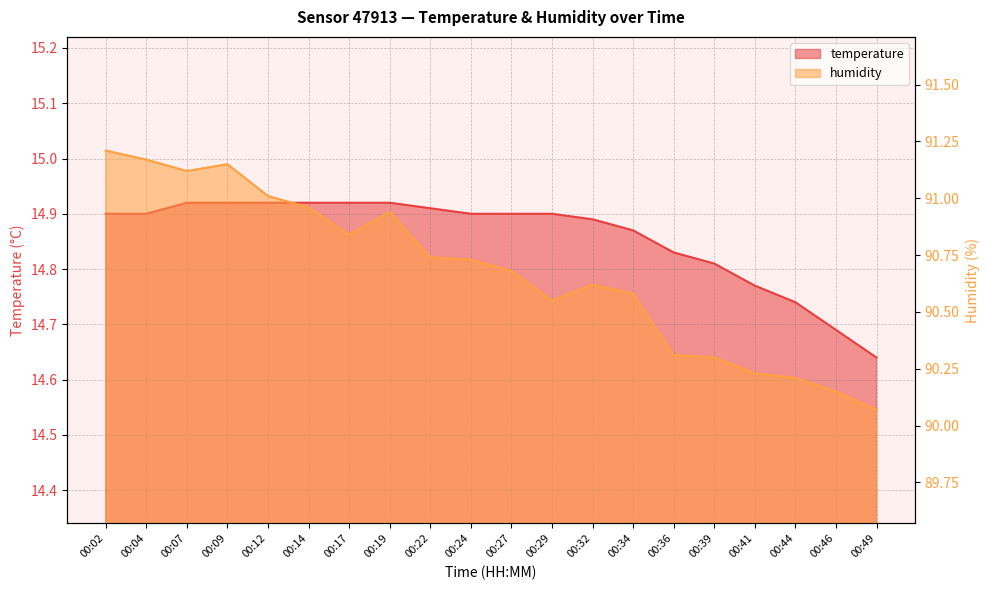

True or false: temperature and humidity cross at least once.

False